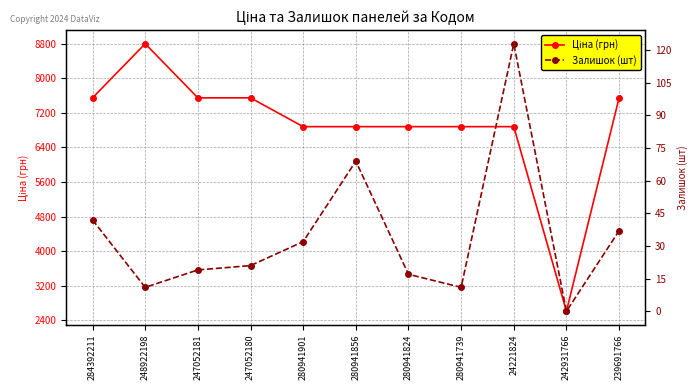

Which has a higher value, 239691766 or 247052181?

239691766